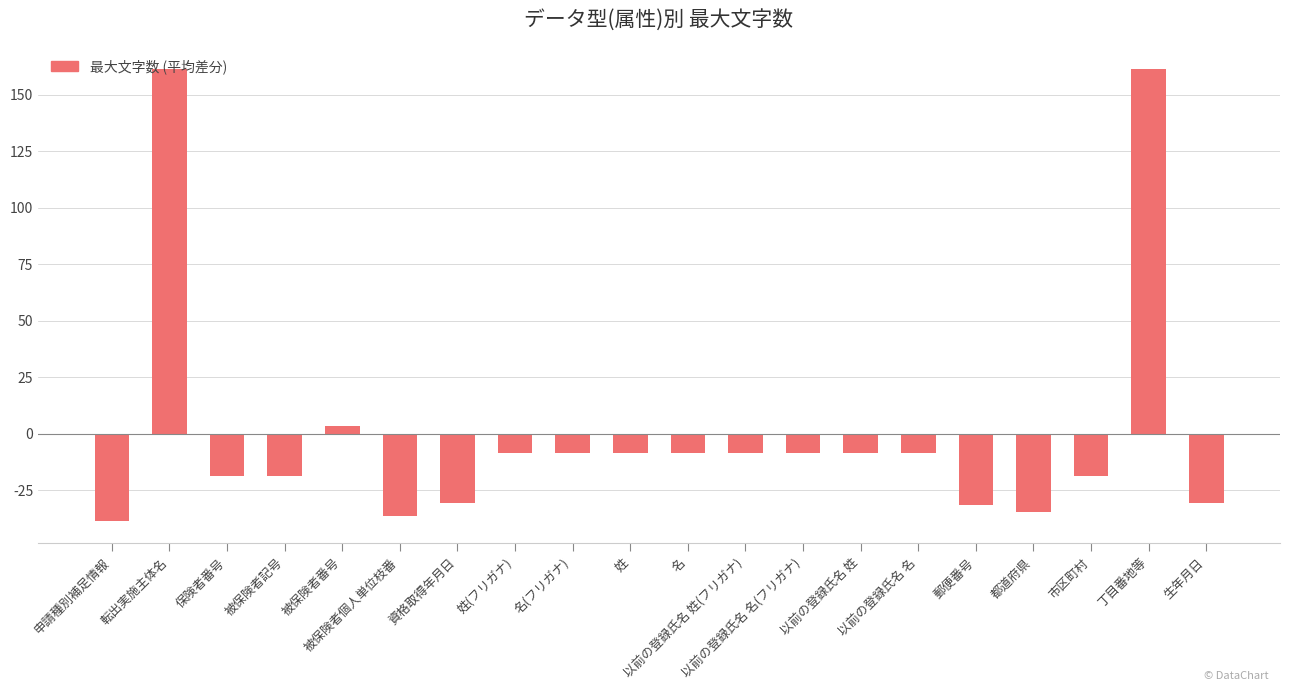

Which has a higher value, 生年月日 or 被保険者記号?

被保険者記号